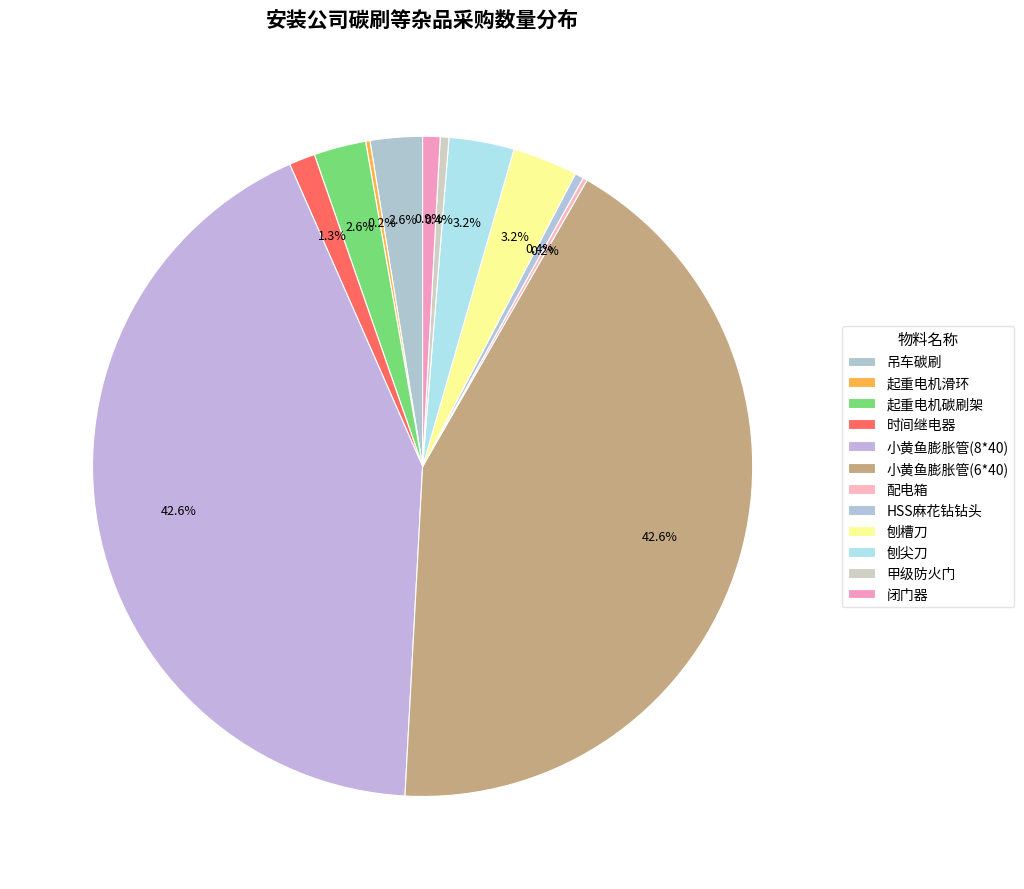

Is there any slice that represents more than half of the pie?

No